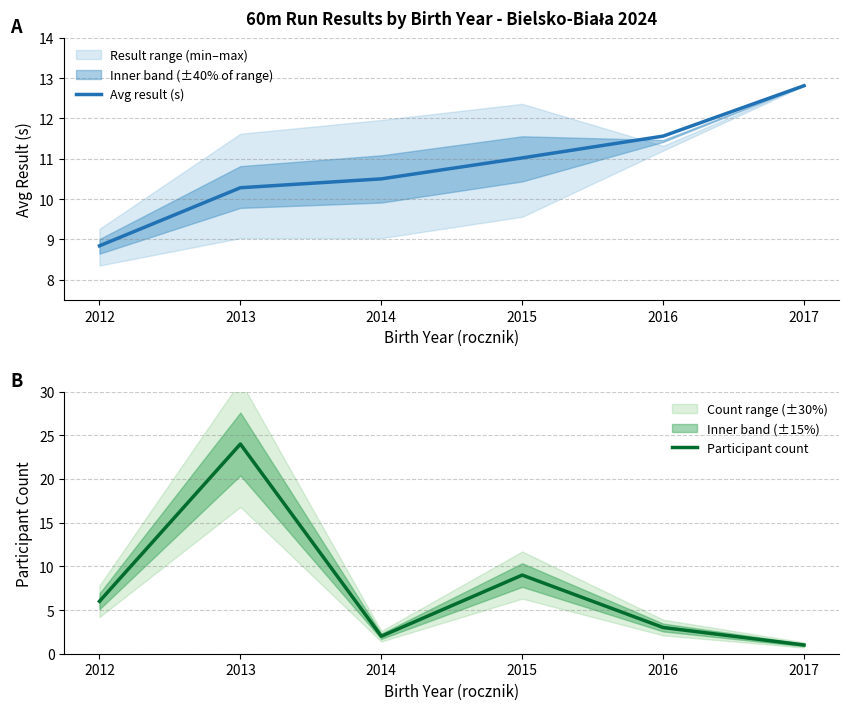

What is the difference between the maximum and second lowest values in the Avg result (s) series?

2.5